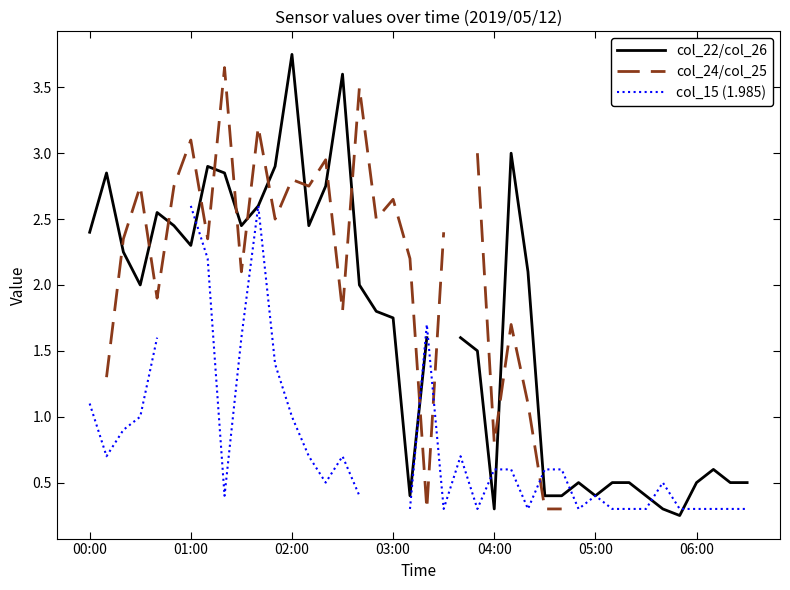

At which category is the sum across all series the highest?

10